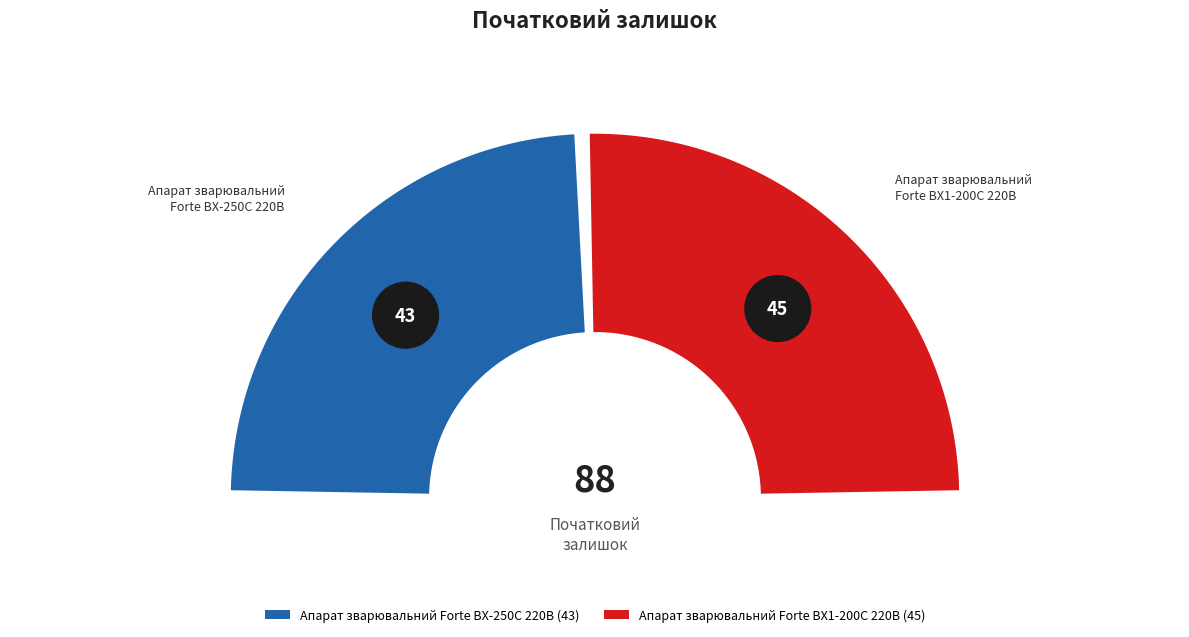

How many slices are in this pie chart?

2